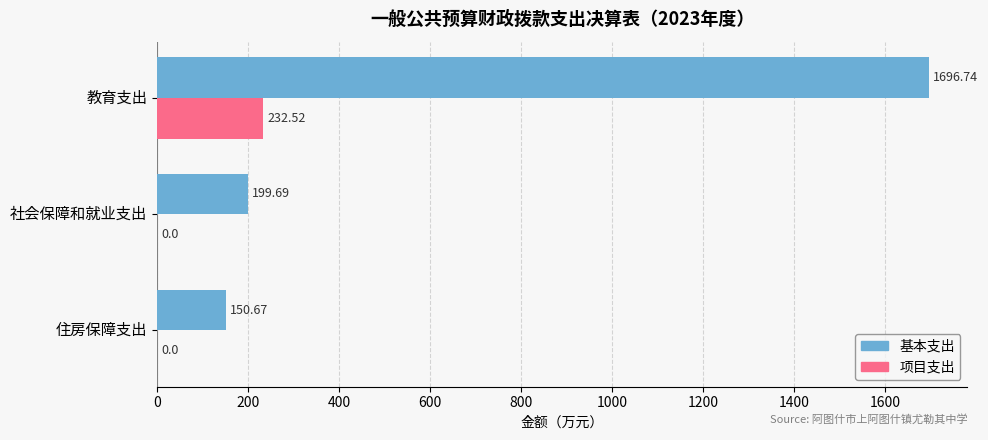

What is the total value across all series at 社会保障和就业支出?

199.7